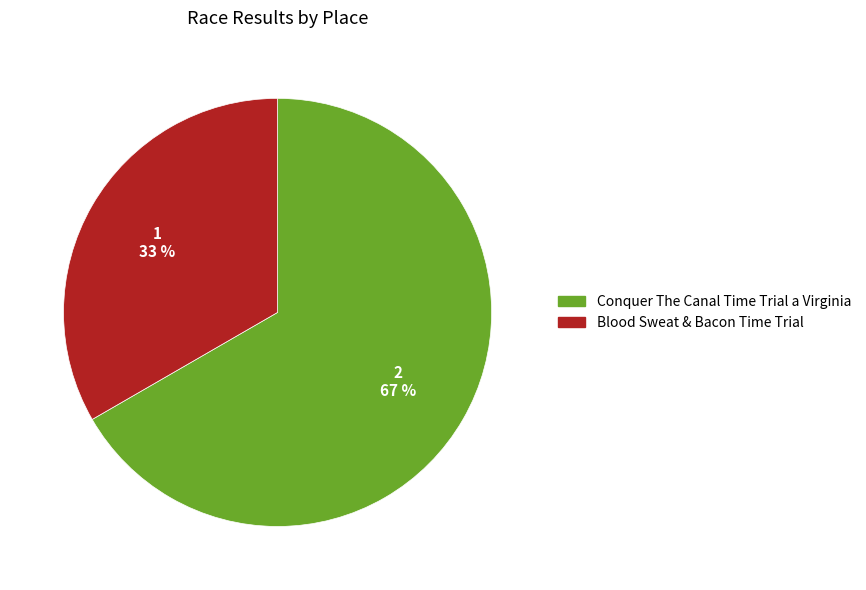

Count the number of slices in the pie.

2